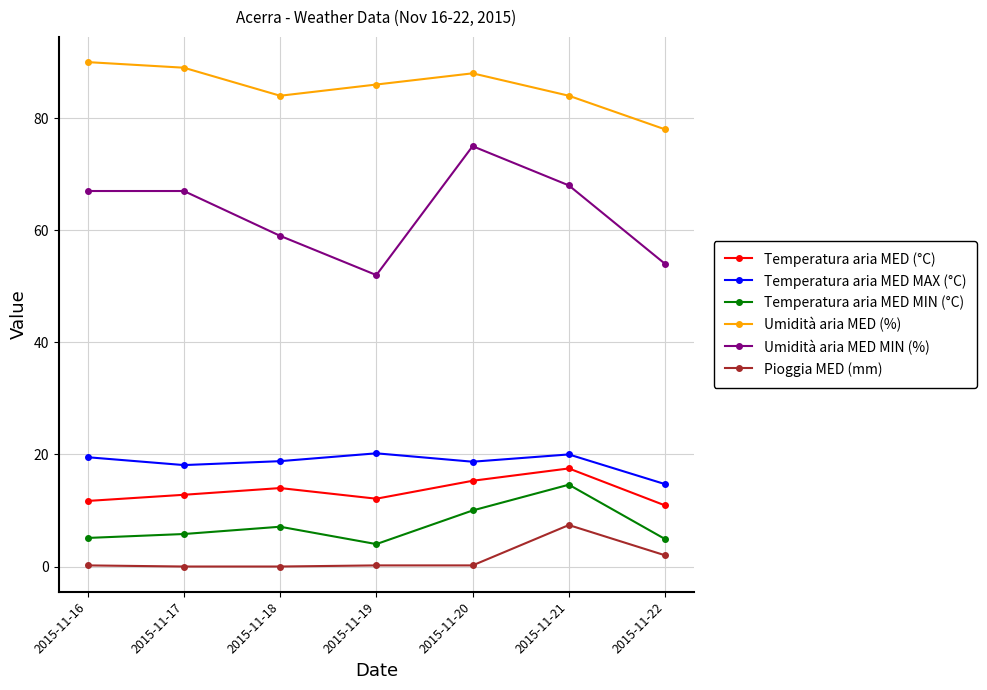

Which label corresponds to the largest value in the chart?

2015-11-16